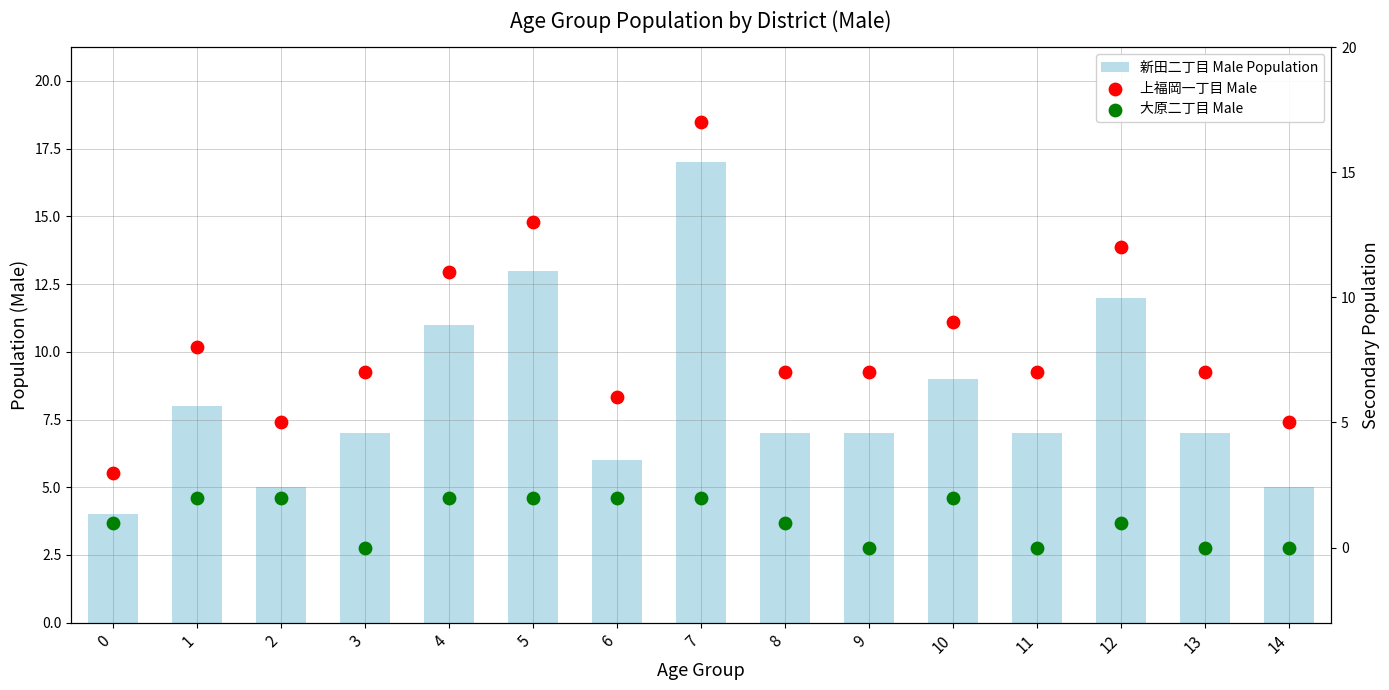

Which series contains the highest Y value?

新田二丁目 Male Population